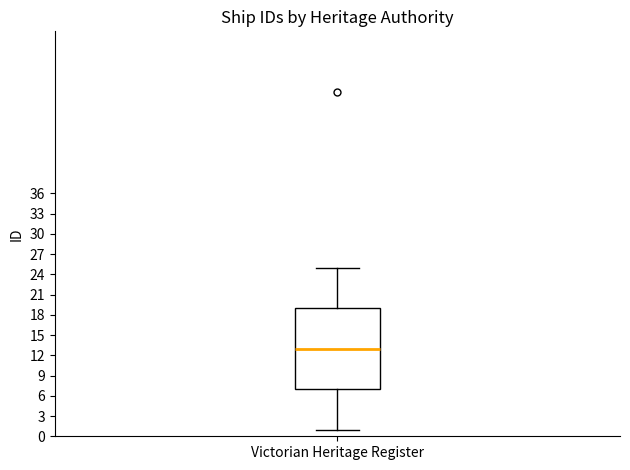

Where is the upper edge of the box for Victorian Heritage Register on the y-axis? The values are not printed on the chart, so give them approximately, as read against the axis.

19